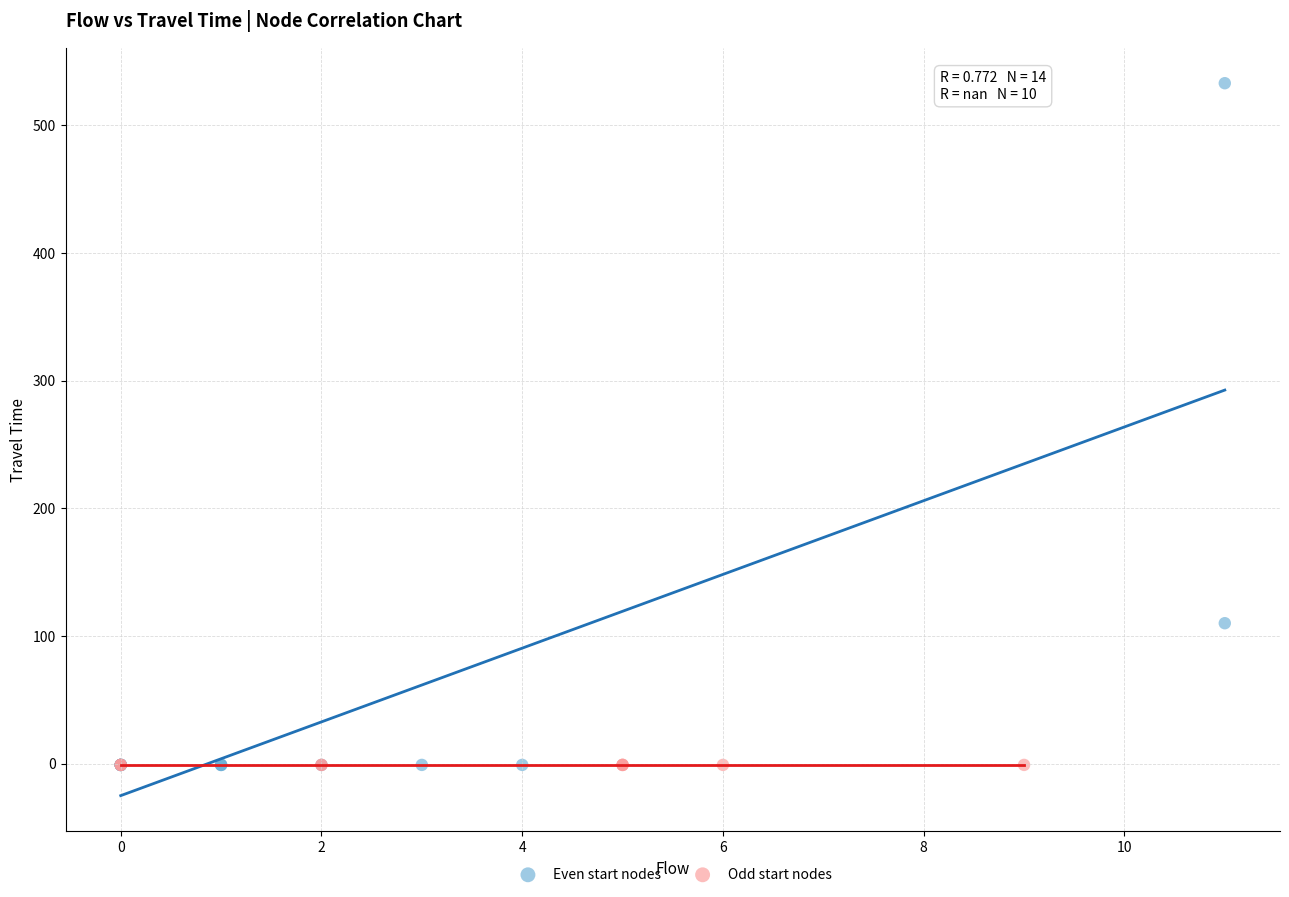

Which series contains the highest Y value?

Even start nodes